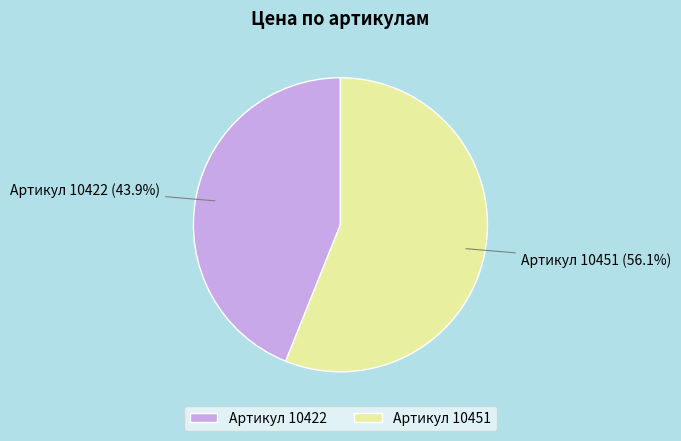

To the nearest percent, what is the difference between the largest and smallest slice percentages?

12%